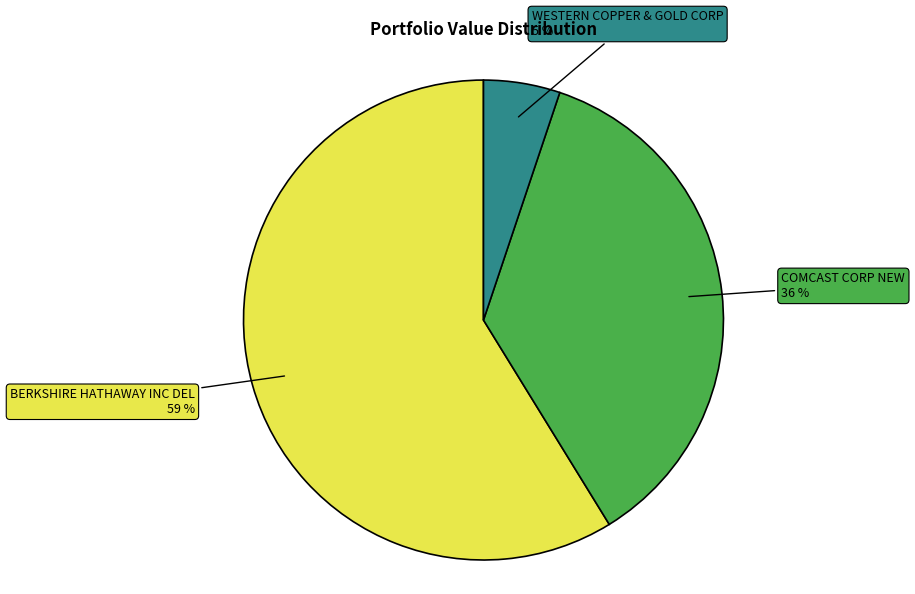

Does any single category account for the majority?

Yes